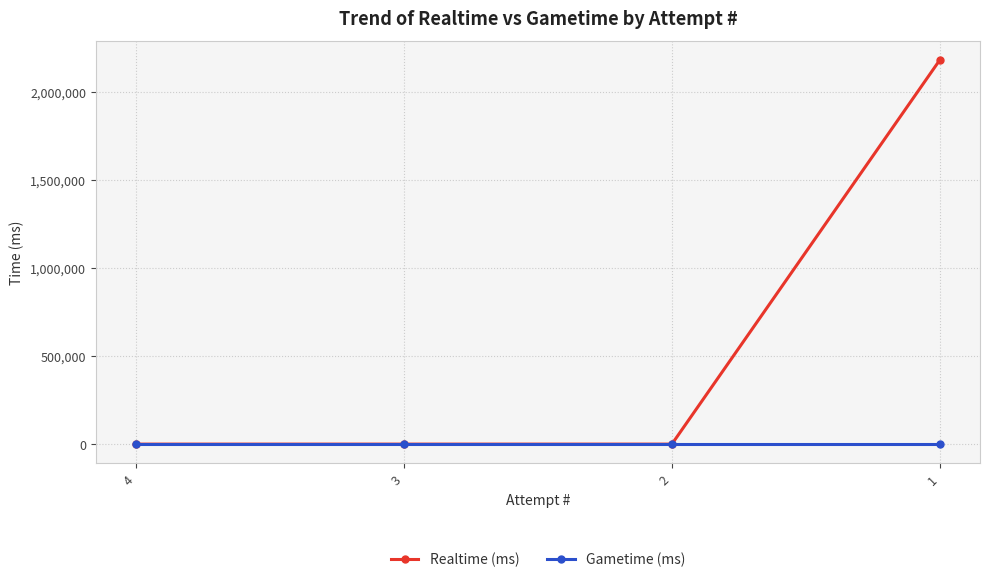

Is this an area chart (filled region under the line)?

No